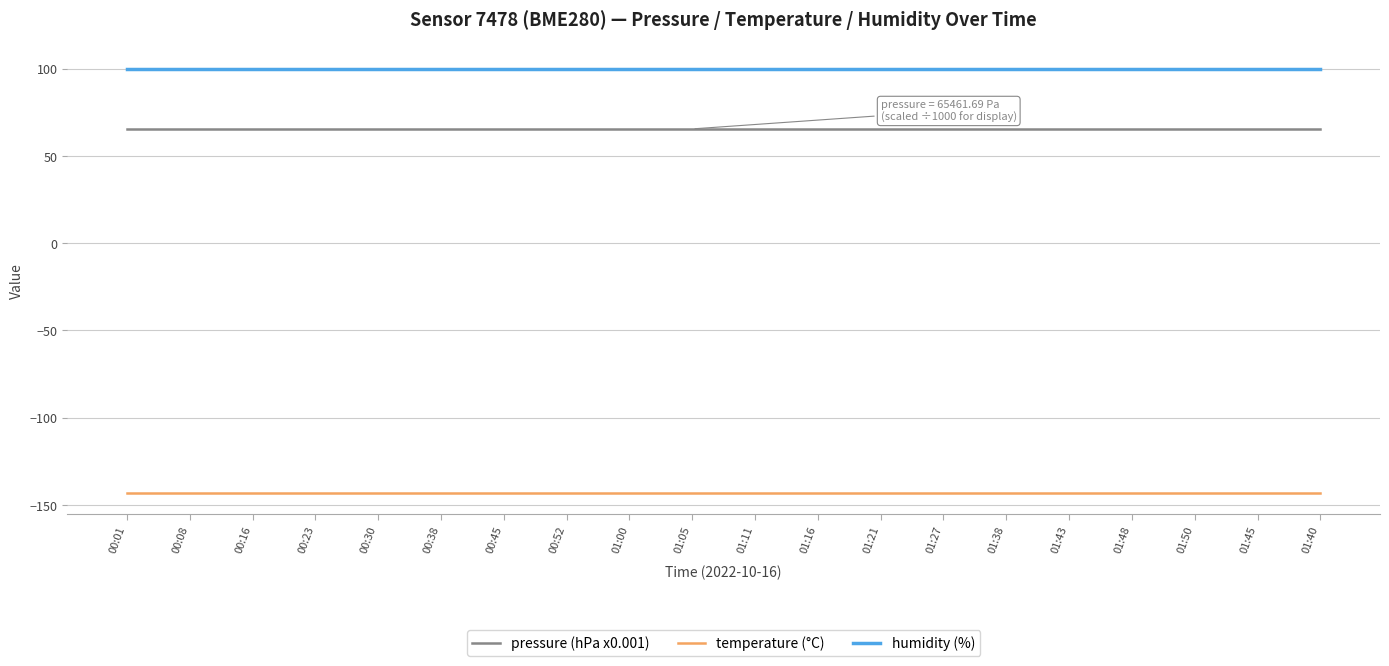

Does the chart display data point markers on the line(s)?

No